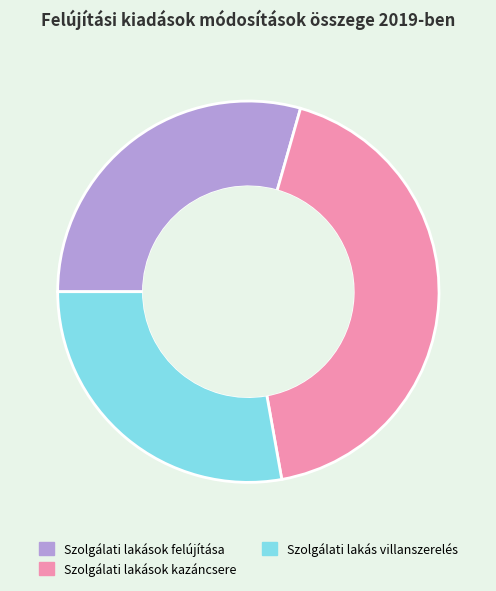

Is there any slice that represents more than half of the pie?

No